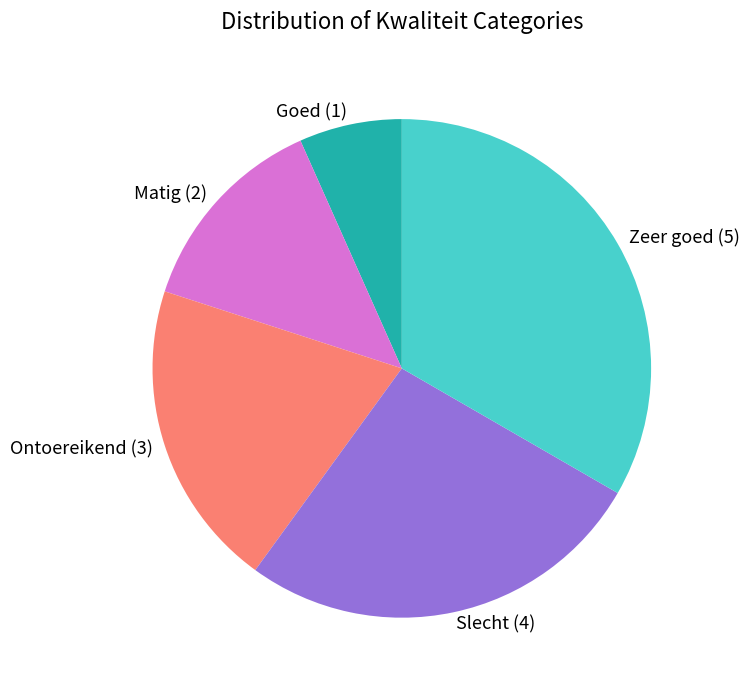

The Matig slice represents 13% of the pie. True or false?

True